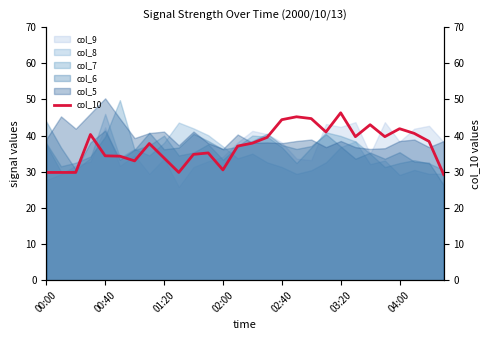

What is the minimum value for col_6?

26.3